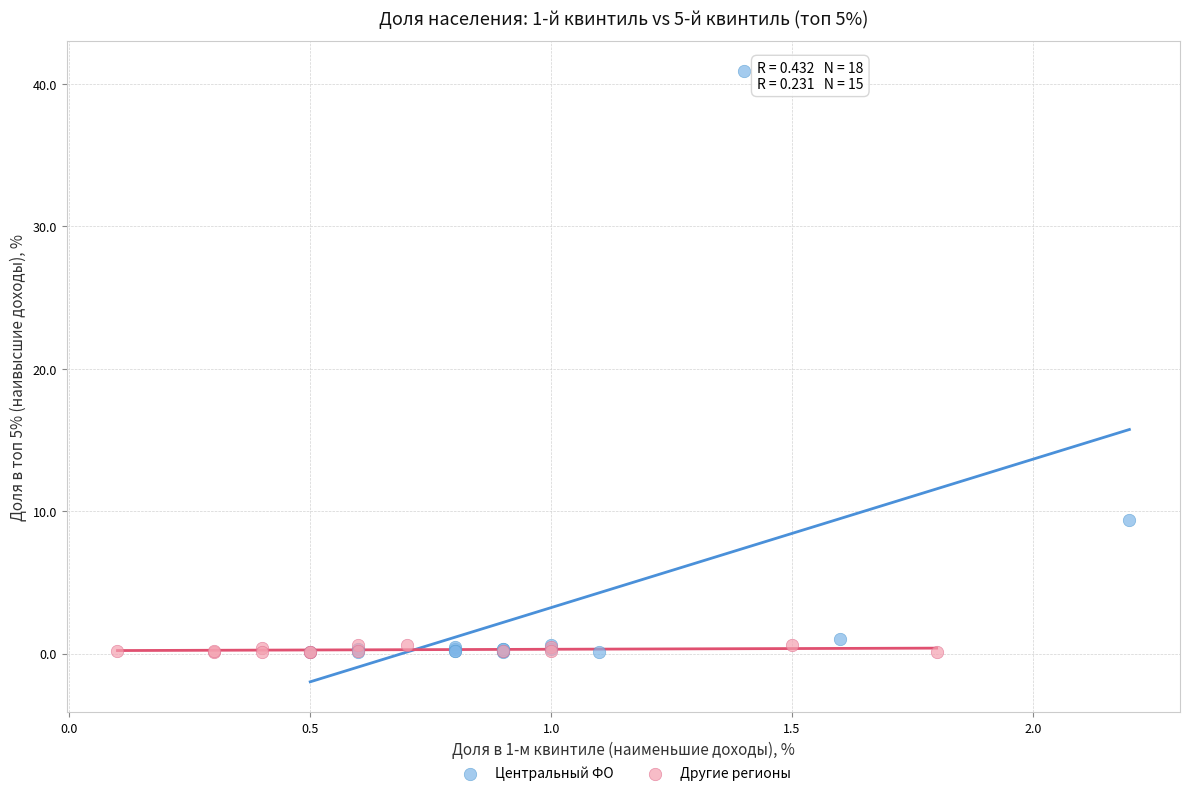

Which series has the largest Y range (max minus min)?

Центральный ФО